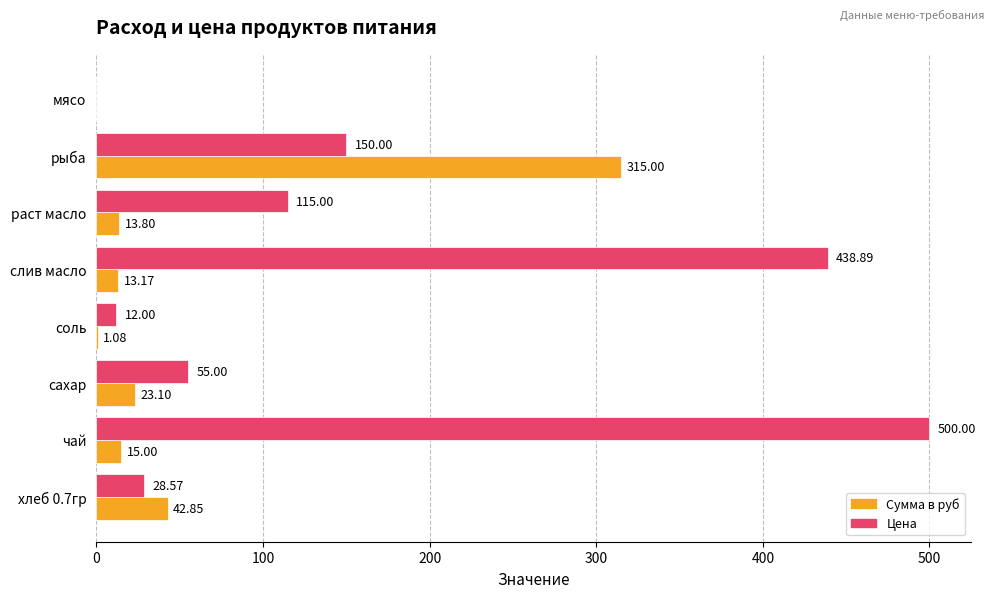

At which category is the sum across all series the highest?

чай